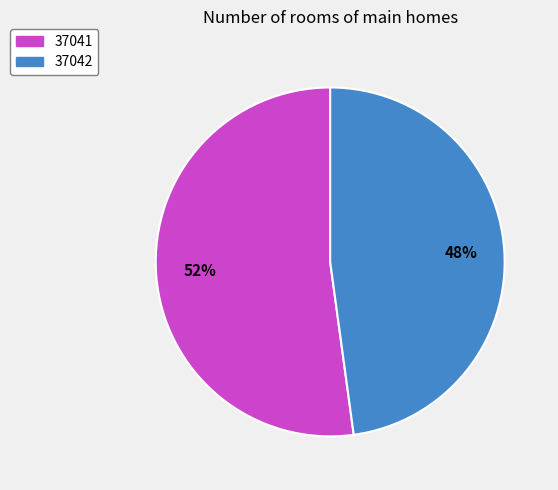

Approximately how many times larger is the value at 37041 compared to 37042?

1.1